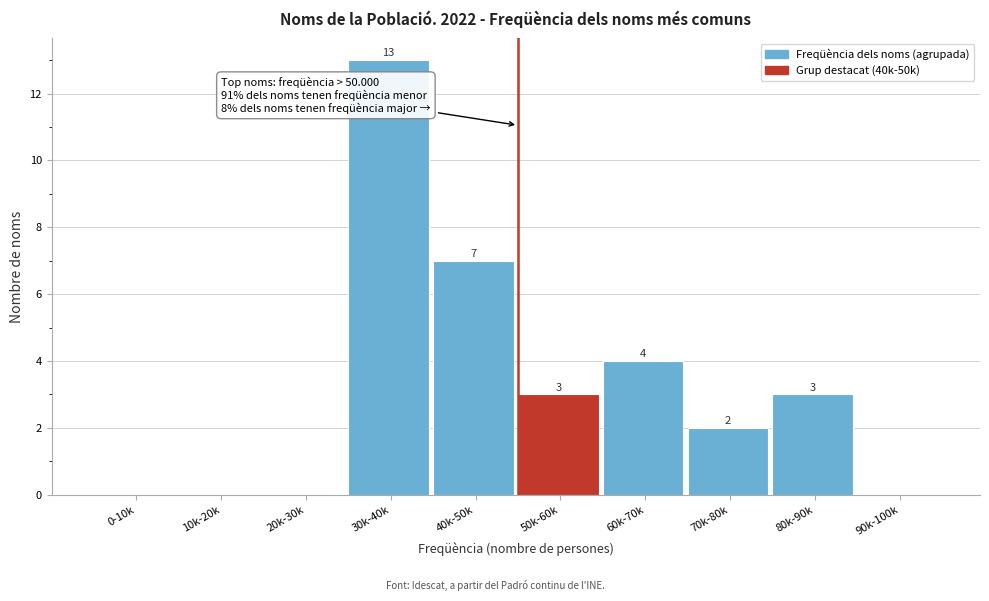

Reading left to right, extract all data points from this chart.

0-10k=0	10k-20k=0	20k-30k=0	30k-40k=13	40k-50k=7	50k-60k=3	60k-70k=4	70k-80k=2	80k-90k=3	90k-100k=0